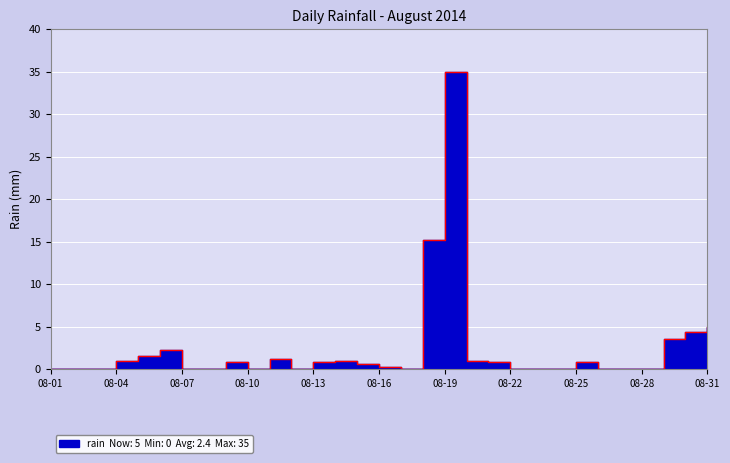

Reading left to right, transcribe all the data shown in this chart.

0.0	0.0	0.0	1.0	1.6	2.2	0.0	0.0	0.8	0.0	1.2	0.0	0.8	1.0	0.6	0.2	0.0	15.2	35.0	1.0	0.8	0.0	0.0	0.0	0.8	0.0	0.0	0.0	3.6	4.4	5.0